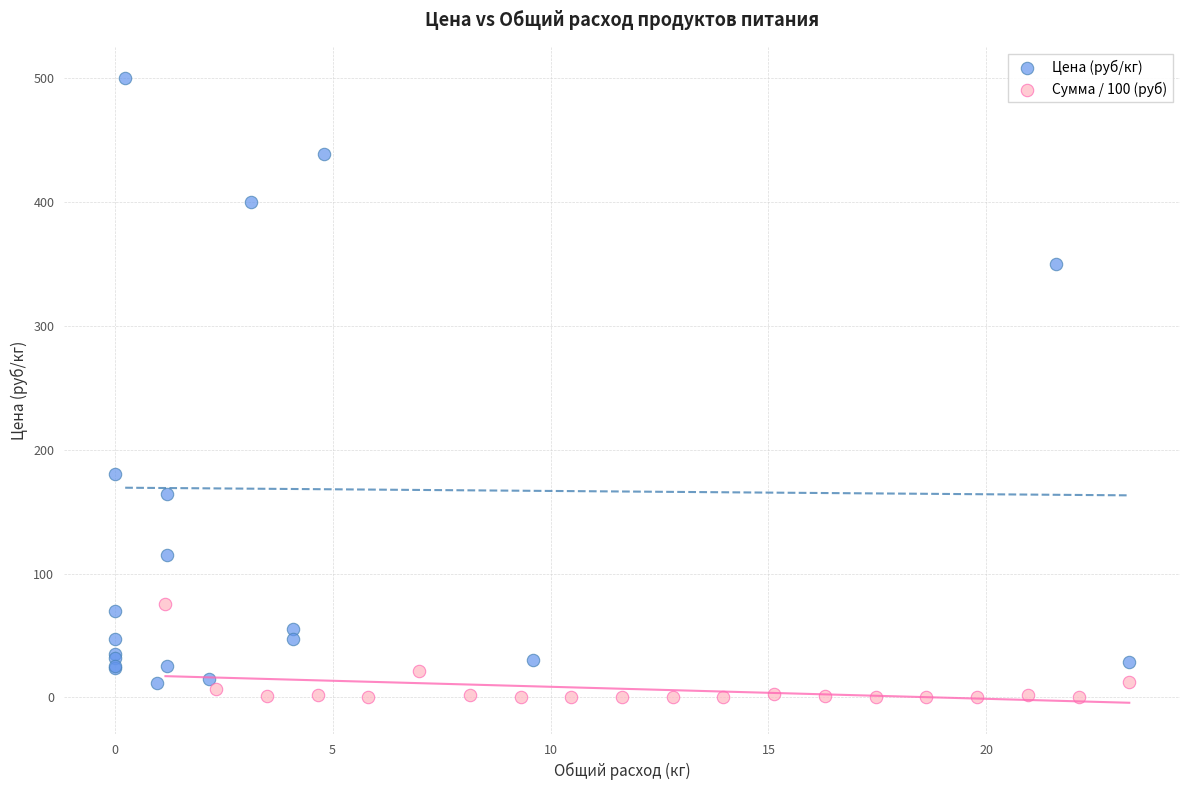

What are all the series names shown in the legend?

Цена (руб/кг), Сумма / 100 (руб)